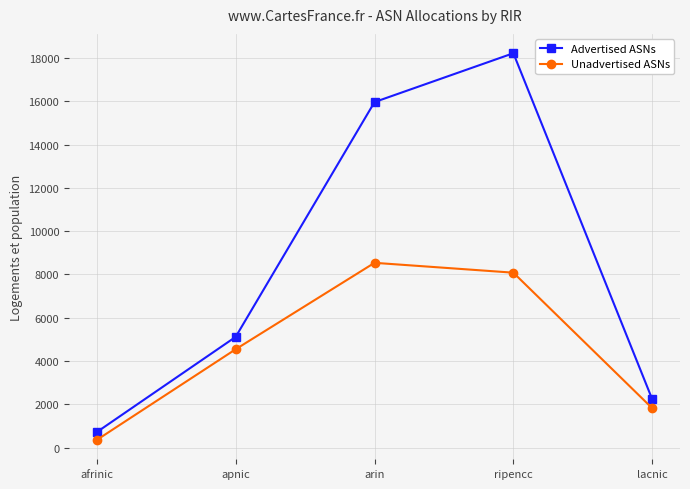

What is the lowest value of the Unadvertised ASNs series?

350